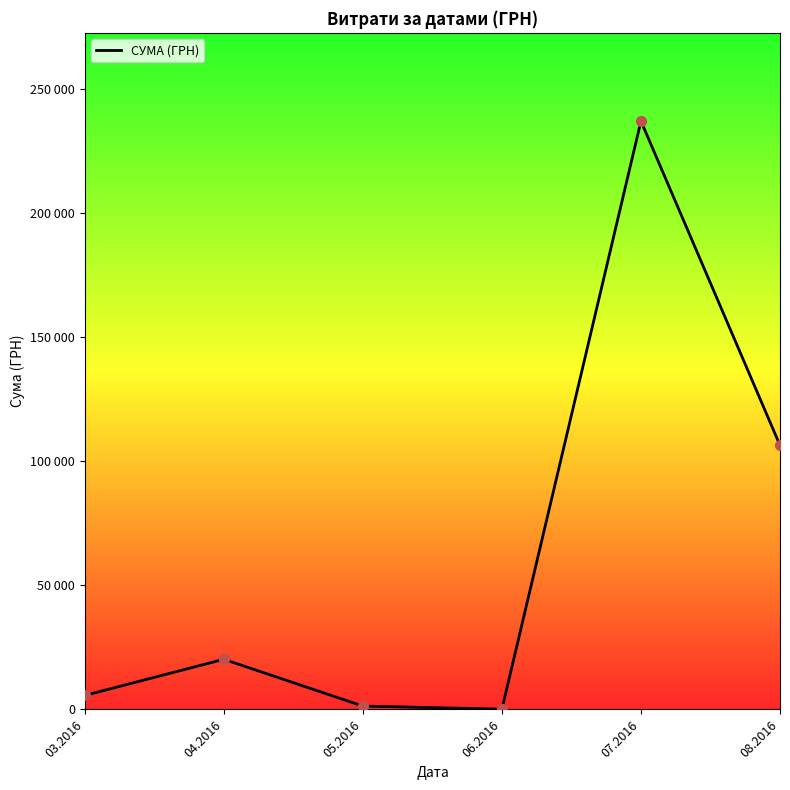

Which has a higher value, 06.2016 or 08.2016?

08.2016